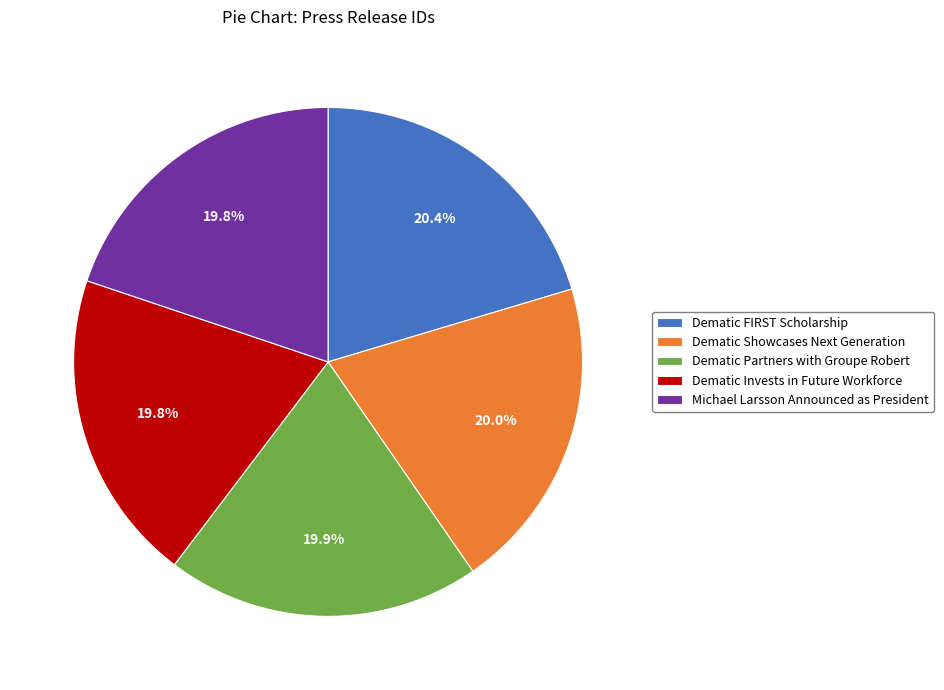

How many slices are in this pie chart?

5